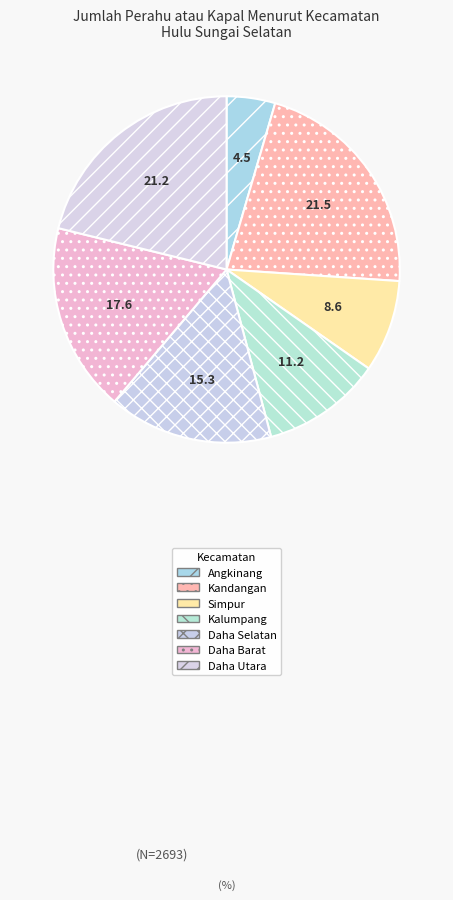

How many segments does this pie chart have?

7